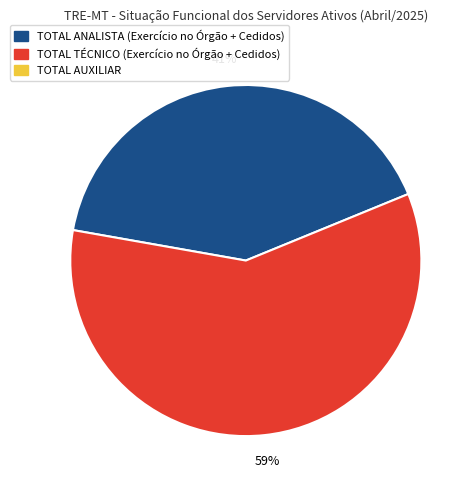

To the nearest percent, what is the average slice percentage?

50%